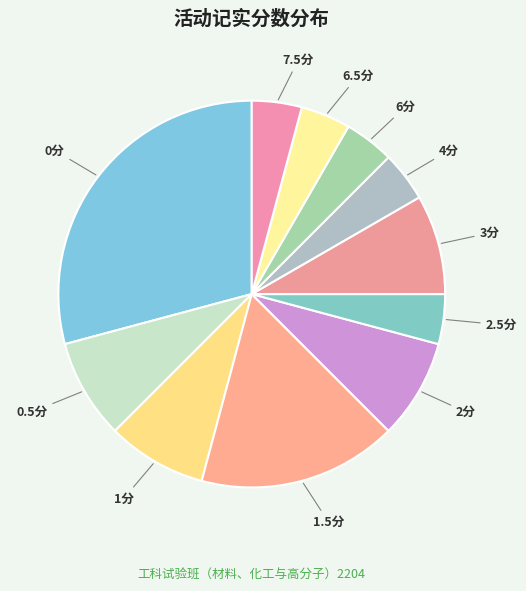

True or false: 2分 accounts for 8% of the total.

True